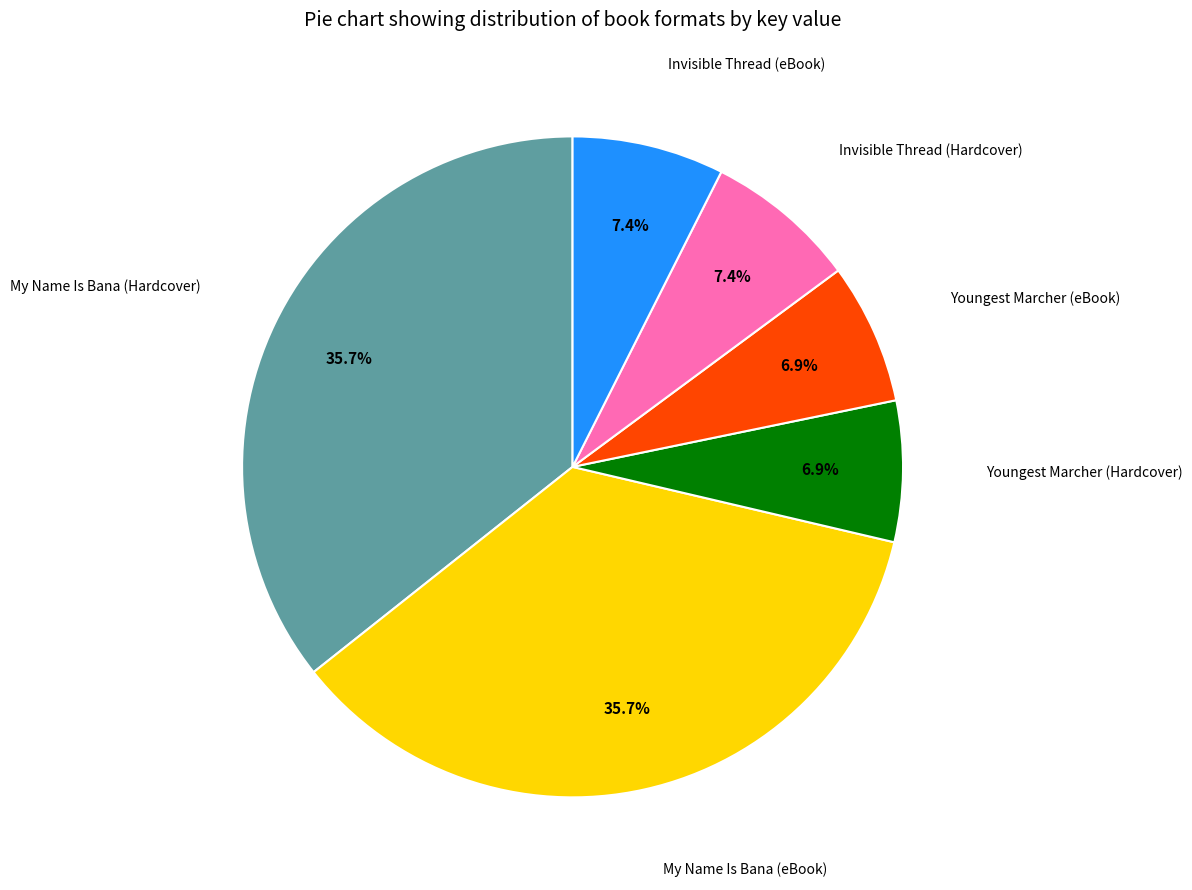

Between Youngest Marcher (eBook) and Invisible Thread (Hardcover), which is larger?

Invisible Thread (Hardcover)